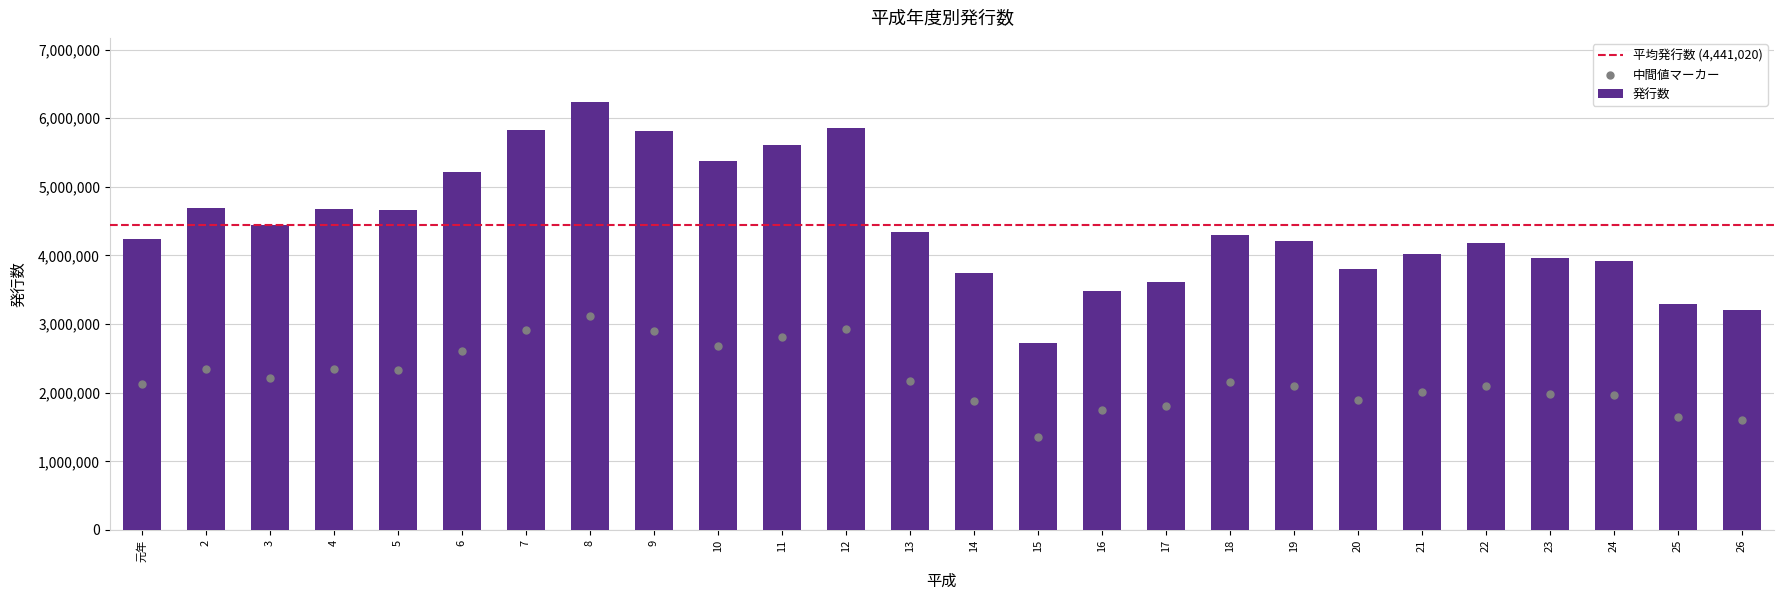

Which has a higher value, 6 or 26?

6